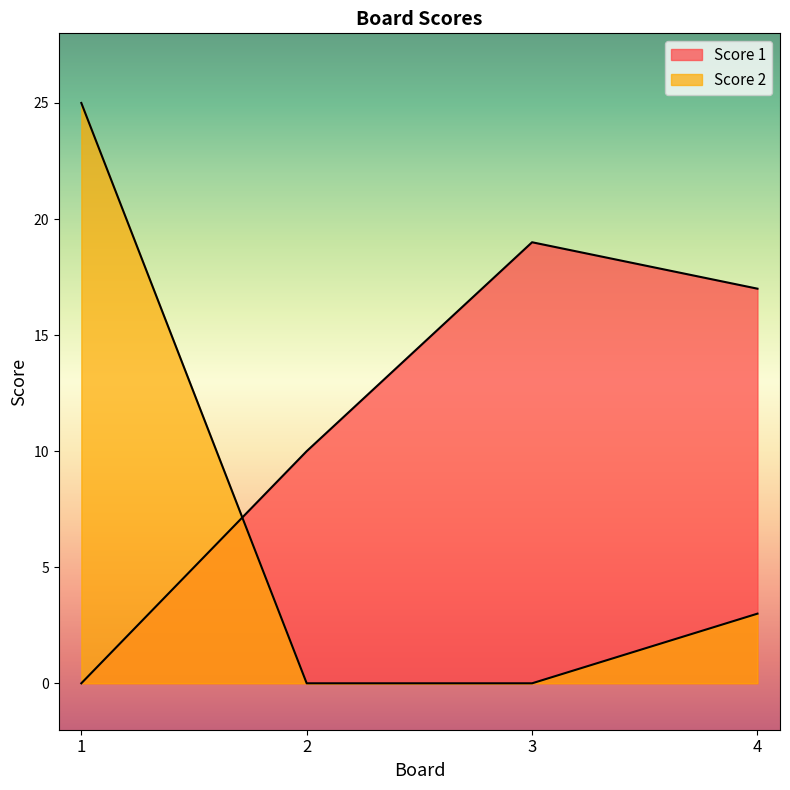

Between 1 and 4, which series saw the biggest shift?

Score 2